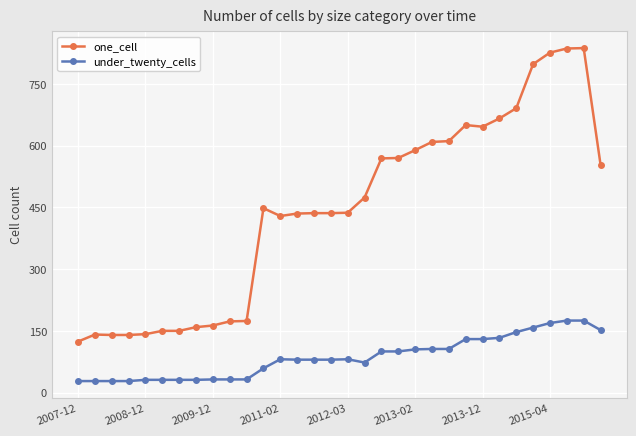

What is the smallest value displayed?

28